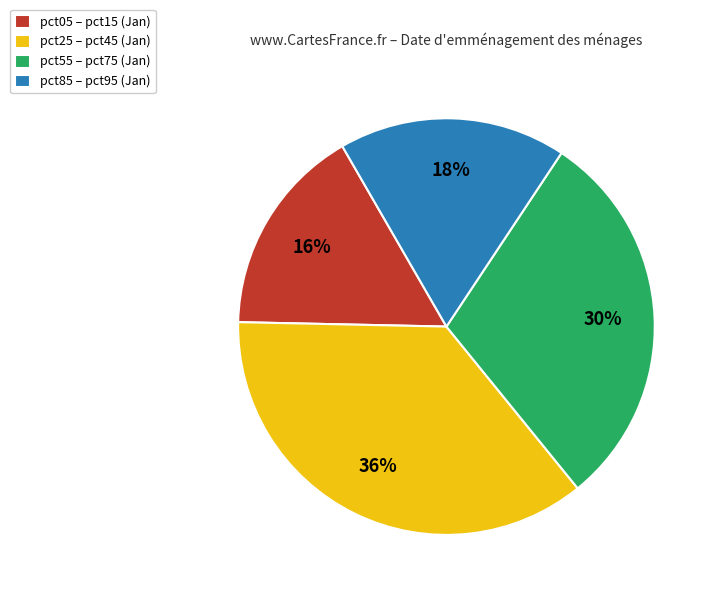

What percentage is the pct85 – pct95 (Jan) slice, to the nearest percent?

18%